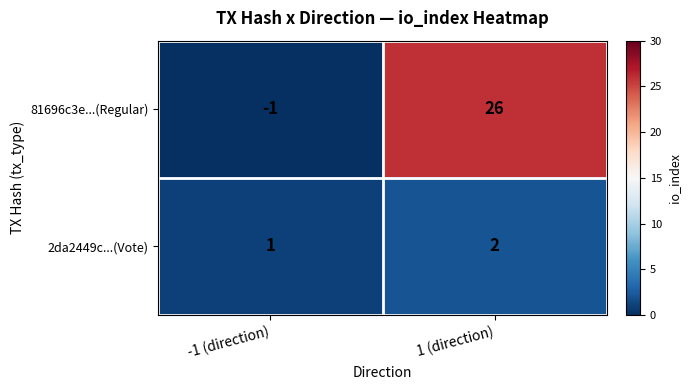

The 2da2449c...(Vote) series shows 3 at 1 (direction). True or false?

False